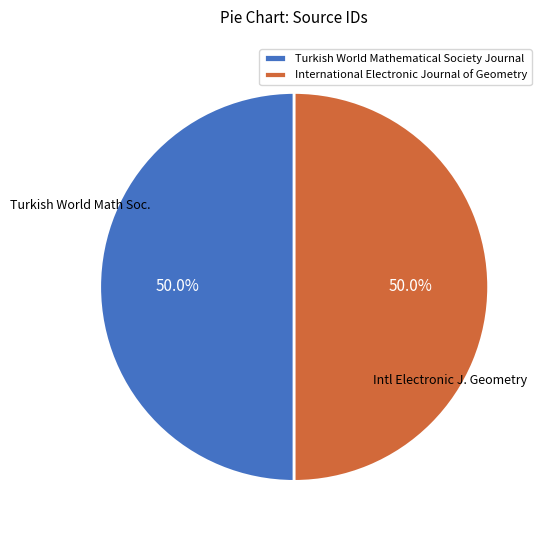

To the nearest percent, what percentage of the pie is International Electronic Journal of Geometry?

50%